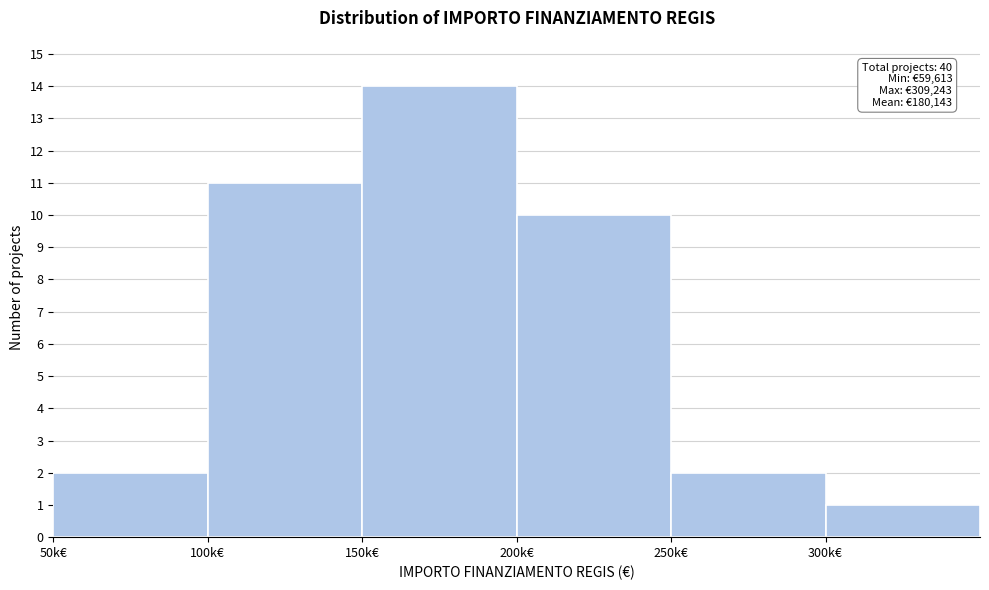

Reading left to right, transcribe all the data shown in this chart.

2	11	14	10	2	1